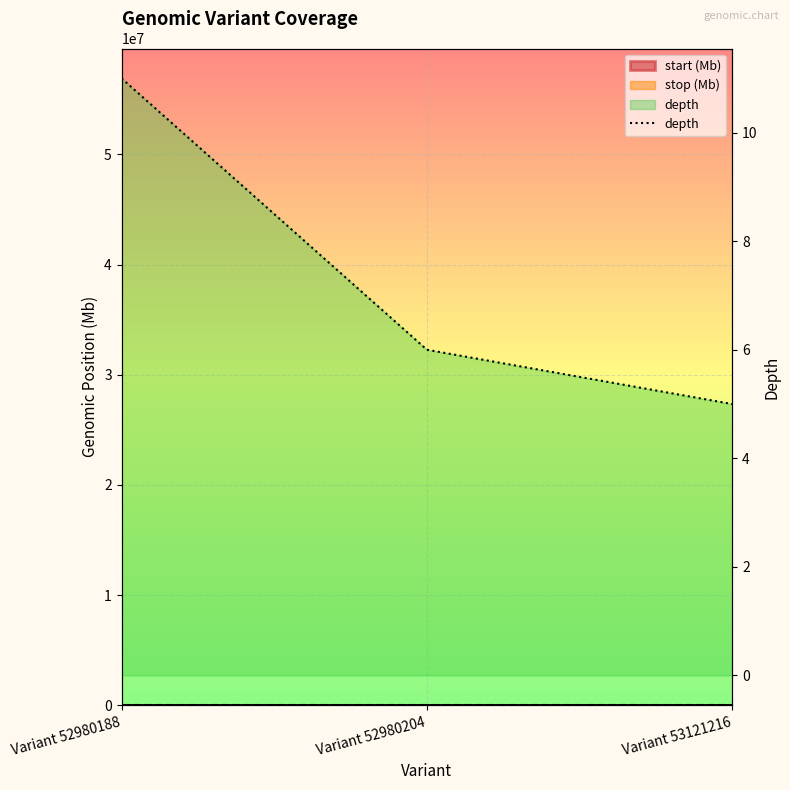

List the labels in order of value, largest first.

Variant 52980188, Variant 52980204, Variant 53121216